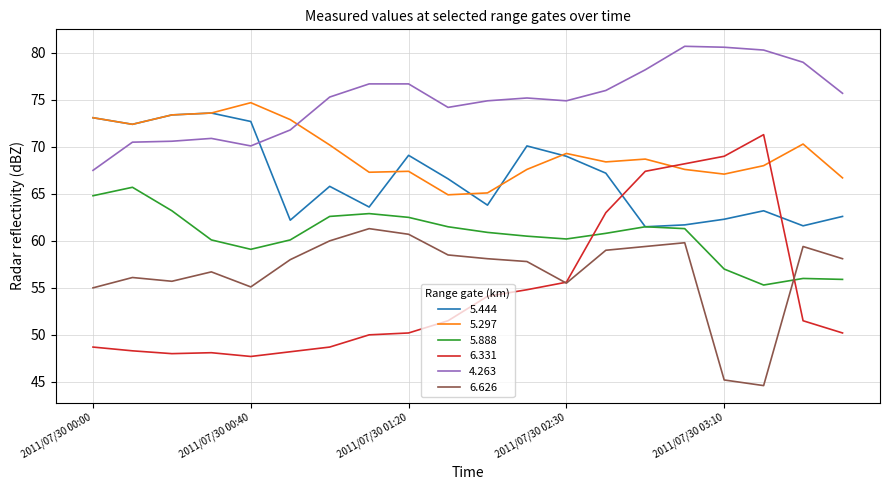

Which series has the largest total across all categories?

4.263